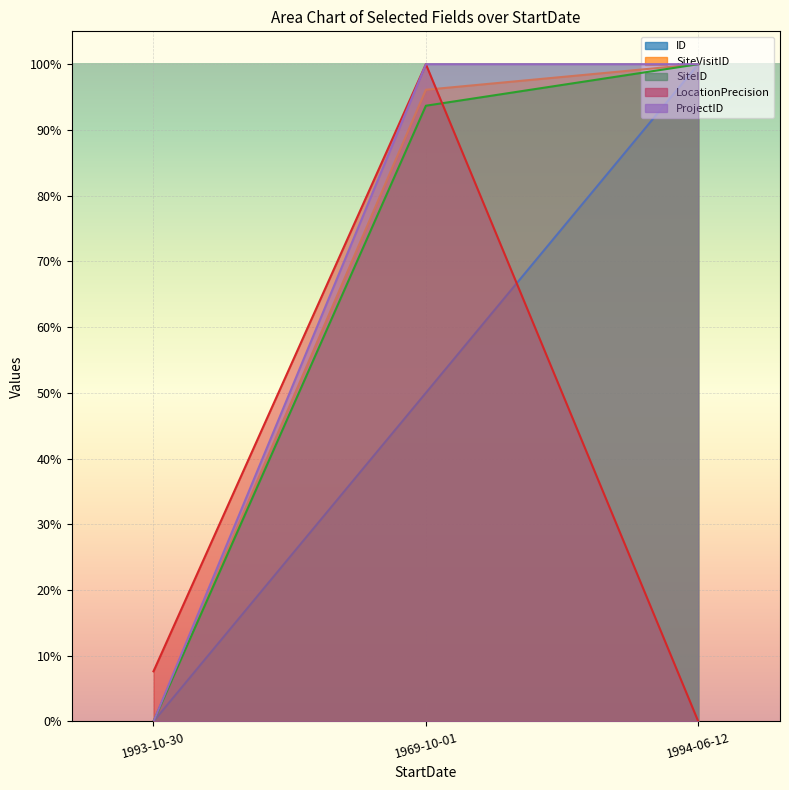

Reading right to left, extract all data points from this chart.

ID: 1.0	0.5	0.0
SiteVisitID: 1.0	1.0	0.0
SiteID: 1.0	0.9	0.0
LocationPrecision: 0.0	1.0	0.1
ProjectID: 1.0	1.0	0.0